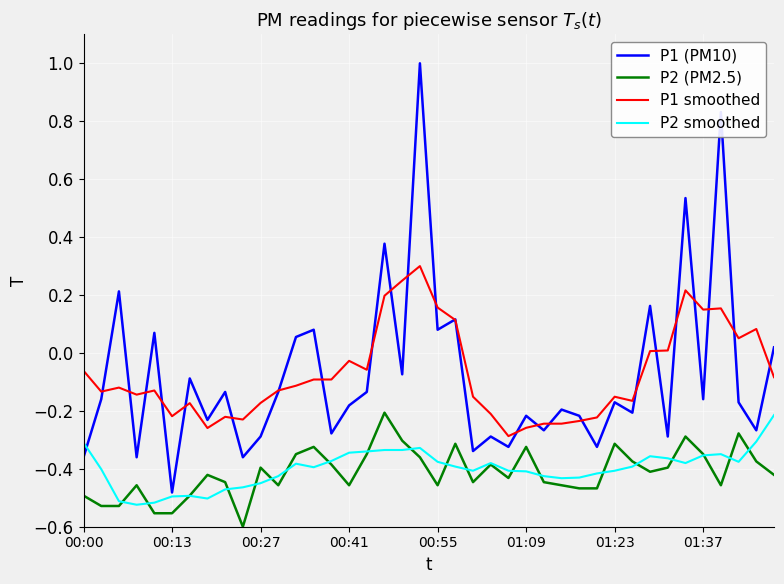

True or false: P1 (PM10) and P2 smoothed cross at least once.

True